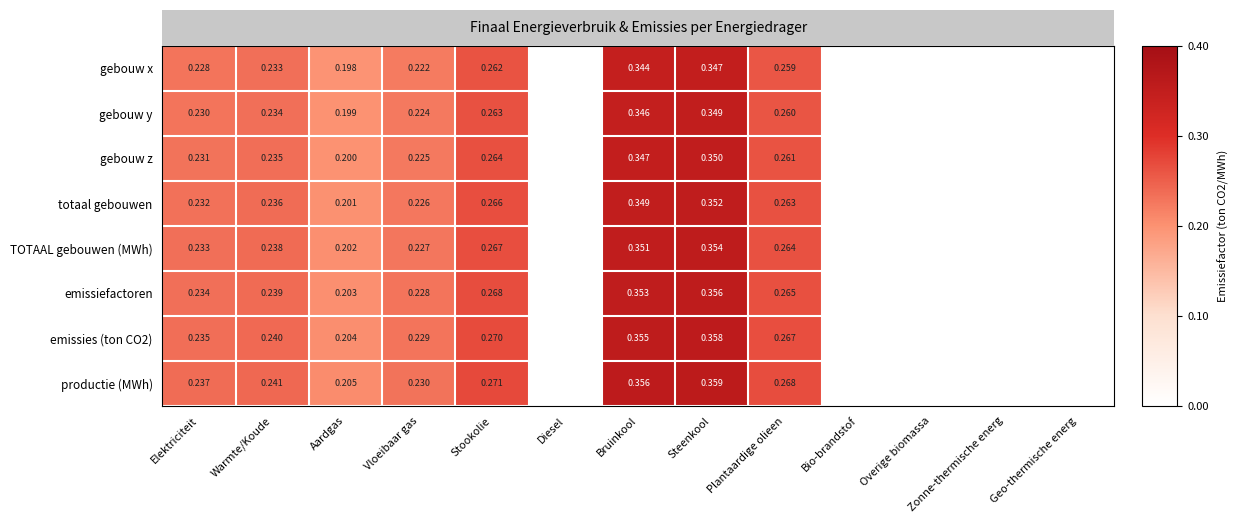

Rank the series by their maximum value, from lowest to highest.

gebouw x, gebouw y, gebouw z, totaal gebouwen, TOTAAL gebouwen (MWh), emissiefactoren, emissies (ton CO2), productie (MWh)